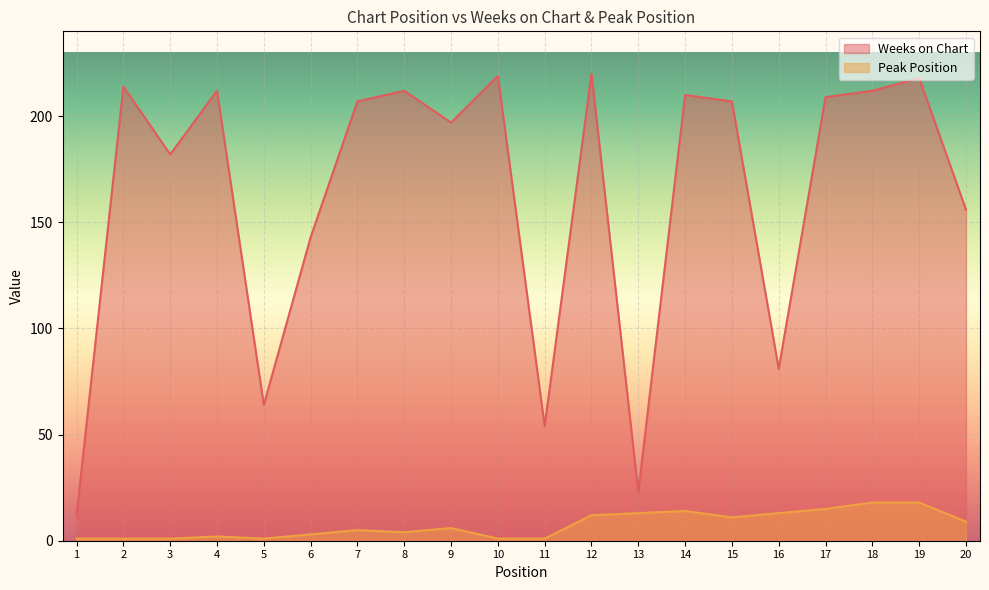

What is the maximum value shown in the chart?

220